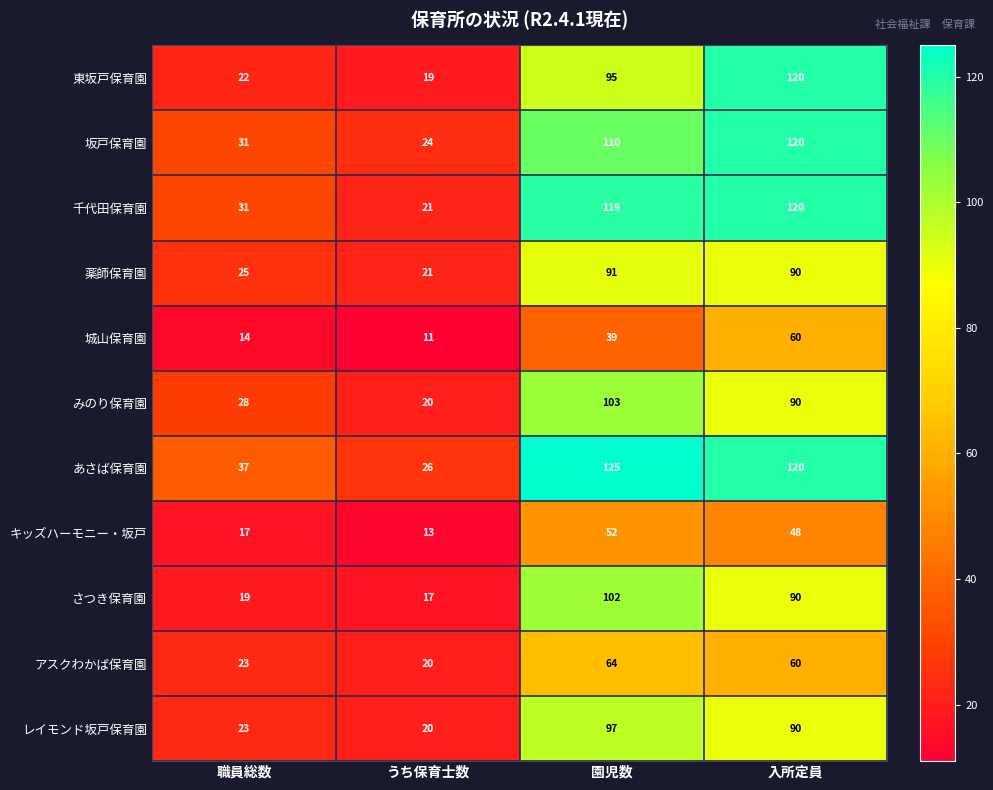

What is the sum of the レイモンド坂戸保育園 values at 職員総数 and 入所定員?

113